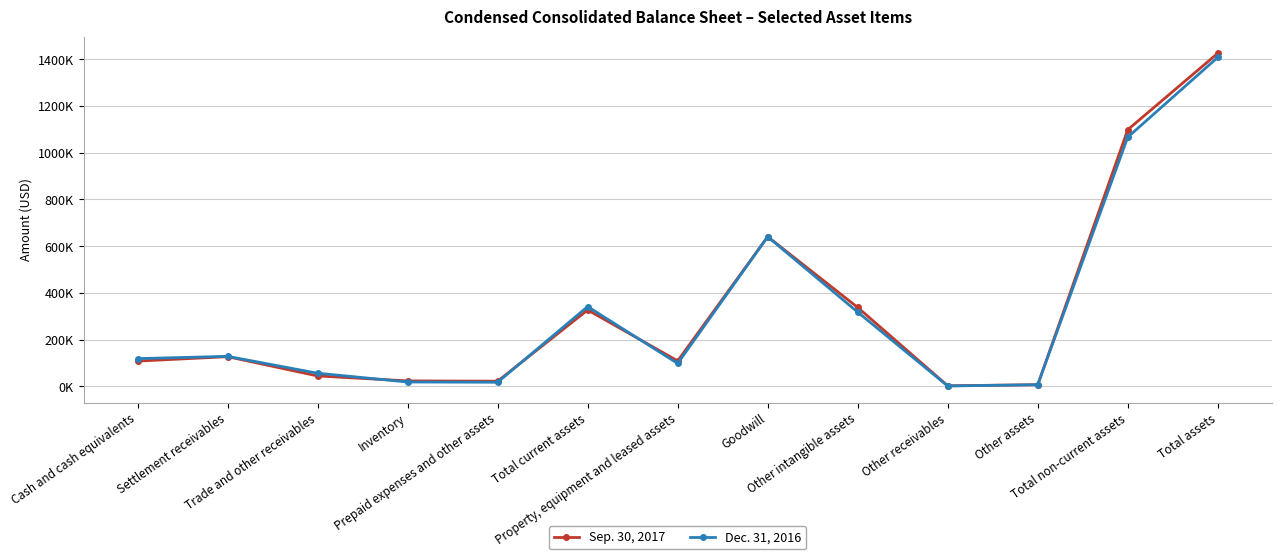

What are all the series names shown in the legend?

Sep. 30, 2017, Dec. 31, 2016